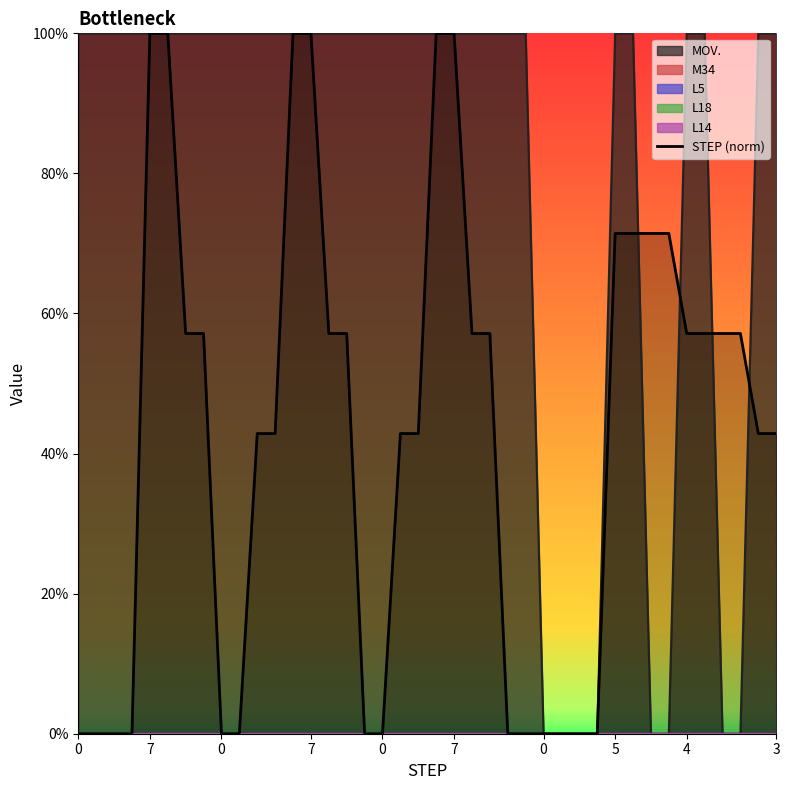

What is the maximum value shown in the chart?

1.0